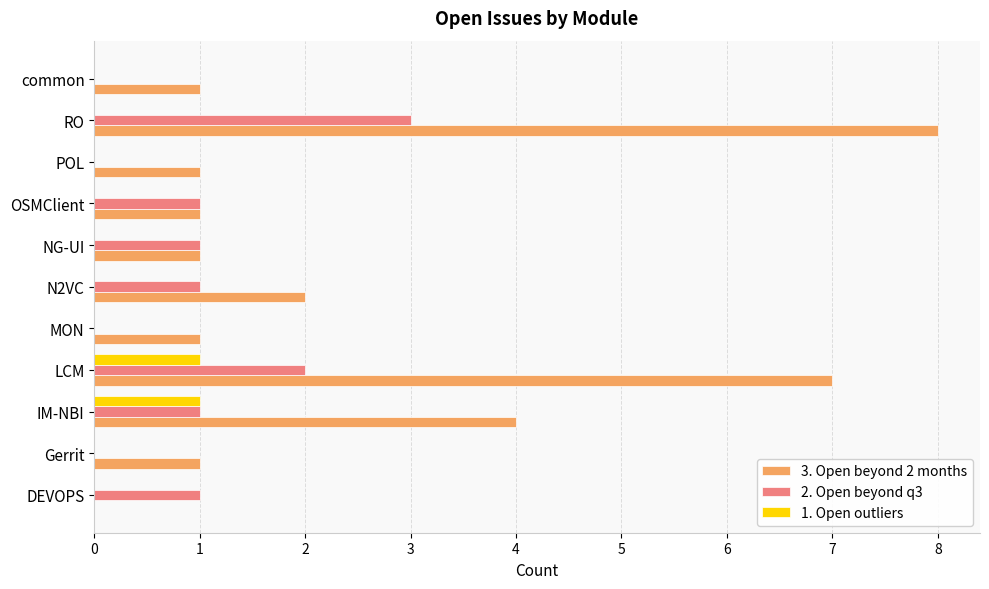

The value of 2. Open beyond q3 at common is 0. True or false?

True